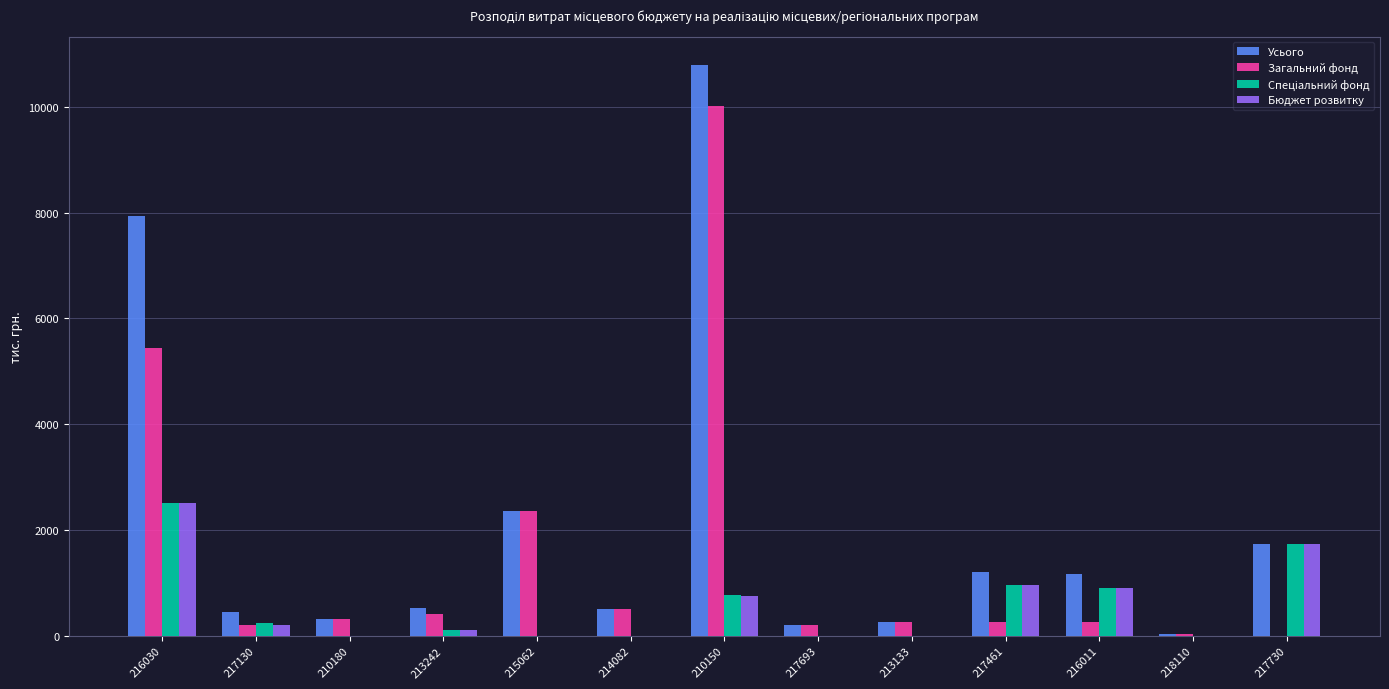

What is the total value across all series at 213133?

522.0